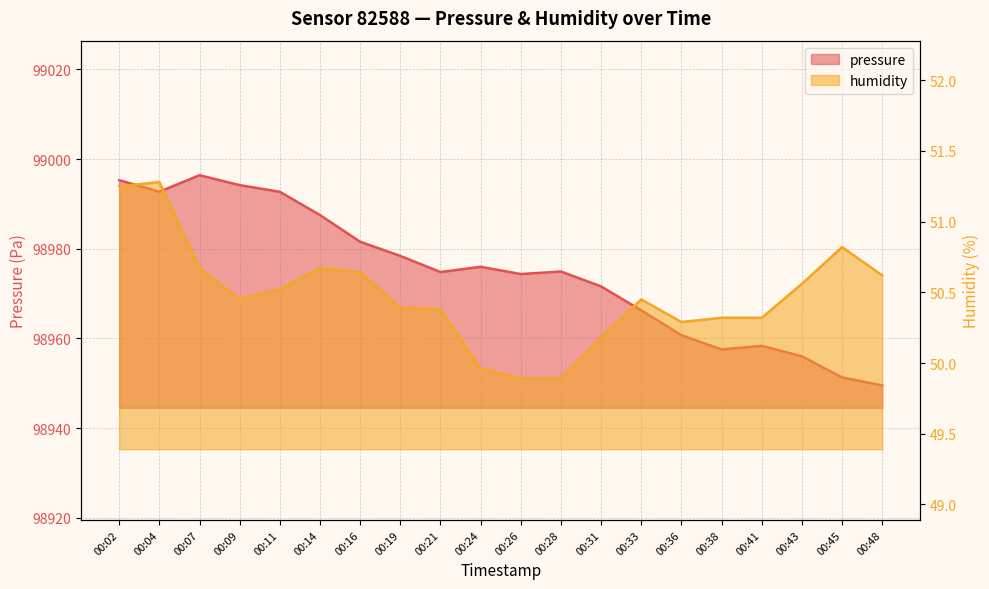

Which series has the widest spread of values?

pressure